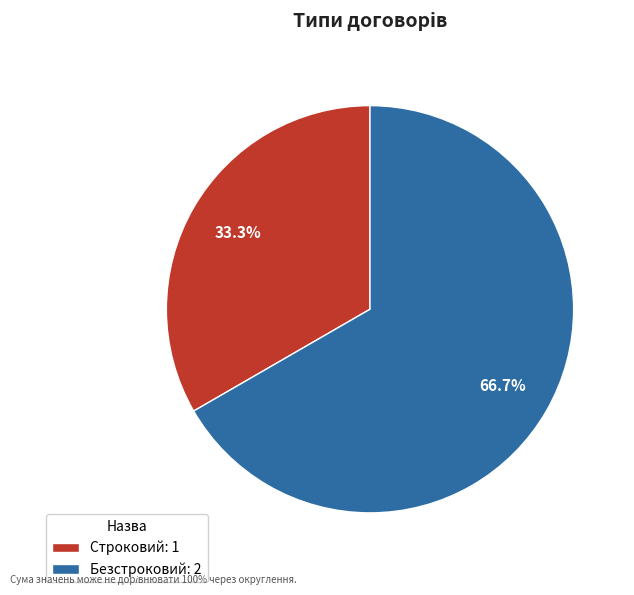

To the nearest percent, what is the combined percentage of Безстроковий and Строковий?

100%